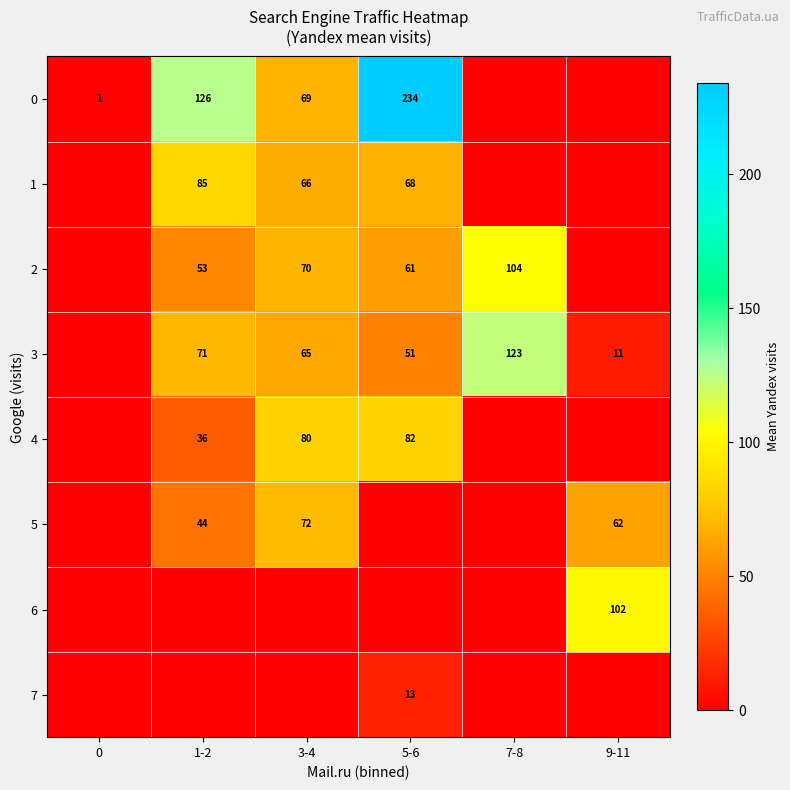

Is the value of 7 at 5-6 greater than the value of 2 at 5-6?

No